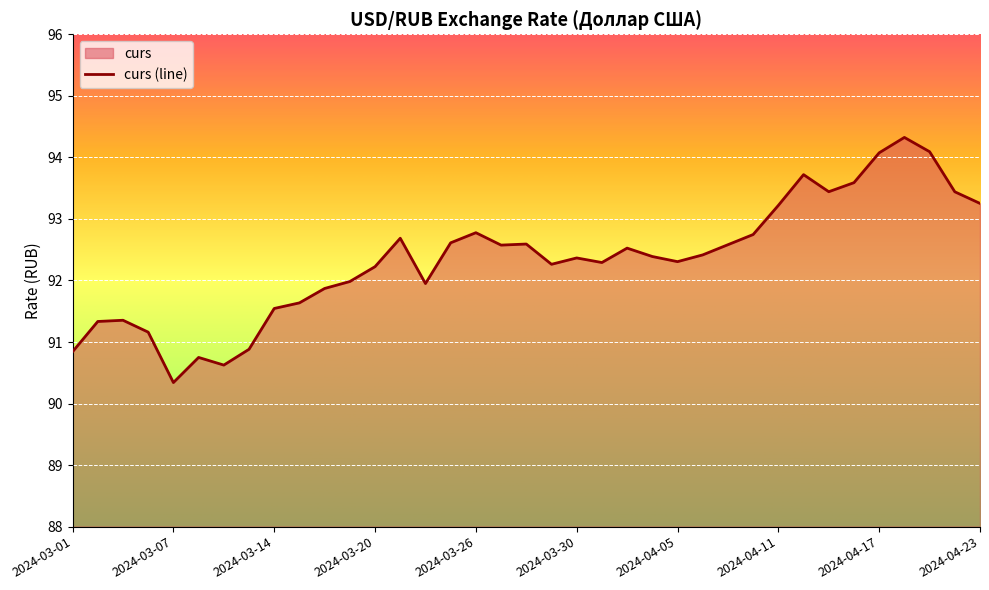

What is the difference between the second highest and second lowest values?

3.5